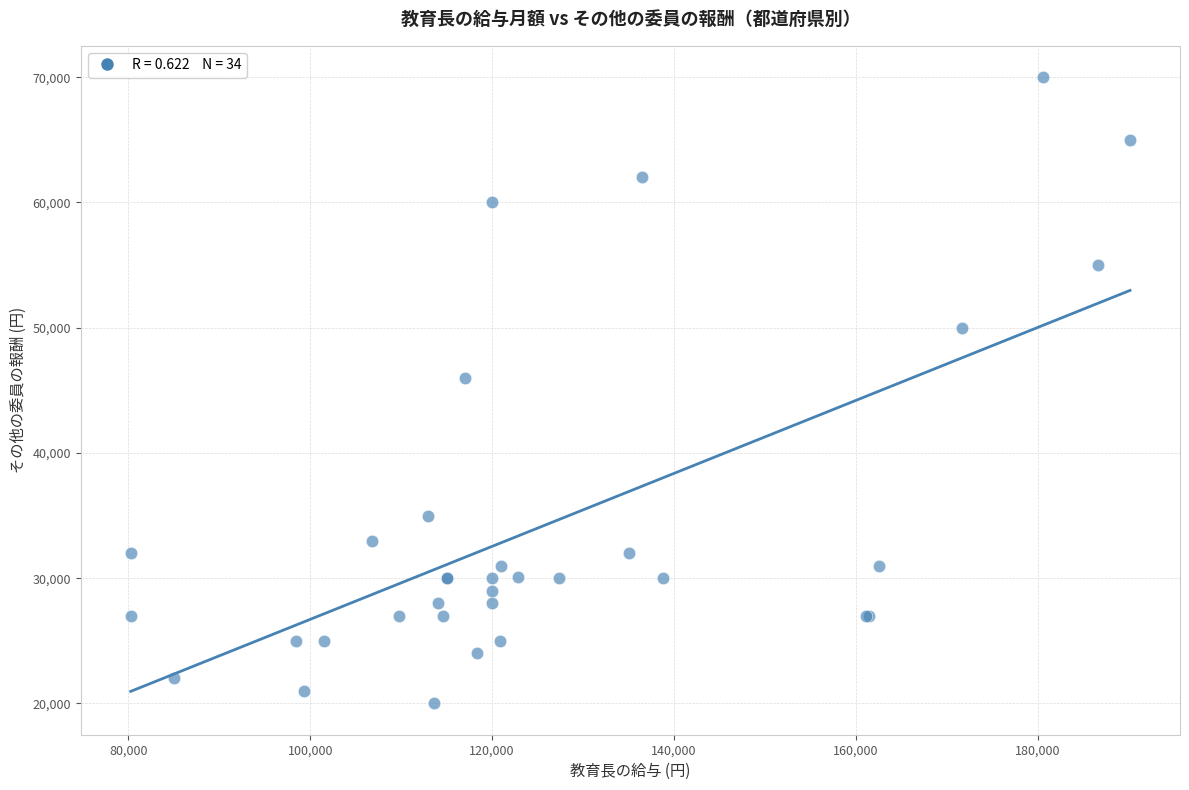

What Y value in the scatter plot is closest to 45000?

46000